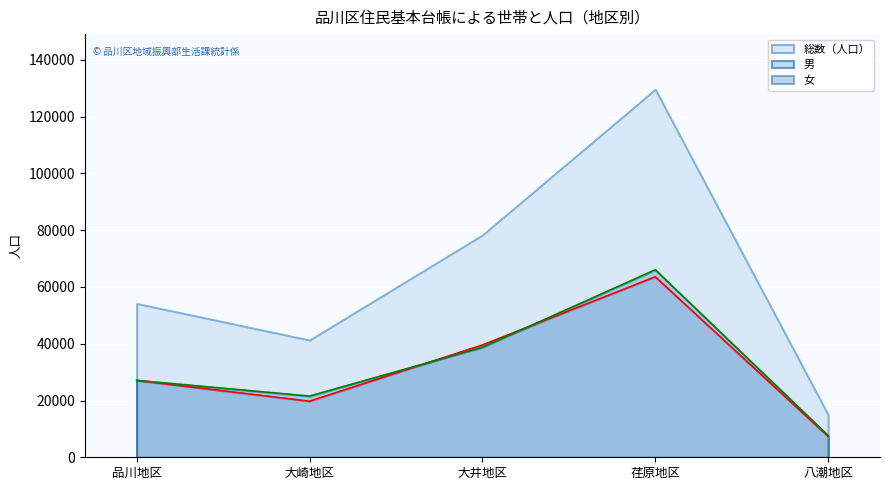

At how many categories does at least one series exceed 37932?

4